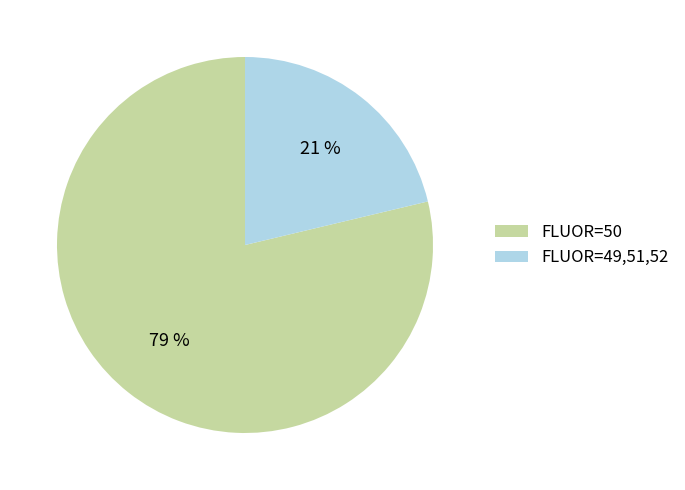

How many slices are in this pie chart?

2